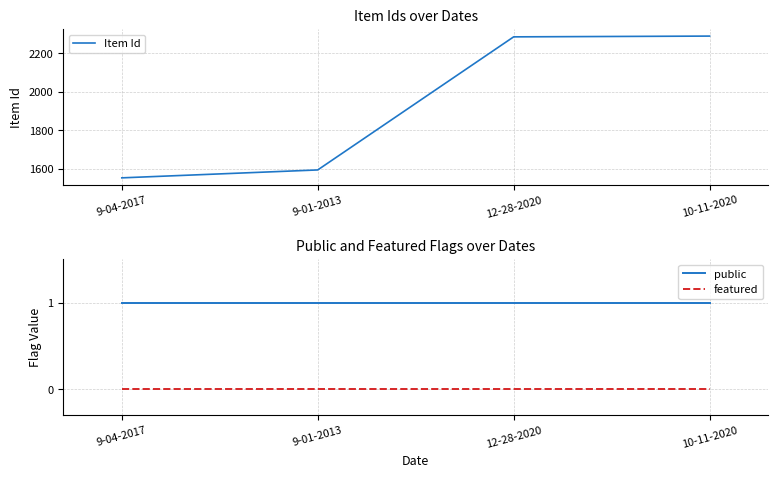

What is the label of the 2nd point from the left?

9-01-2013